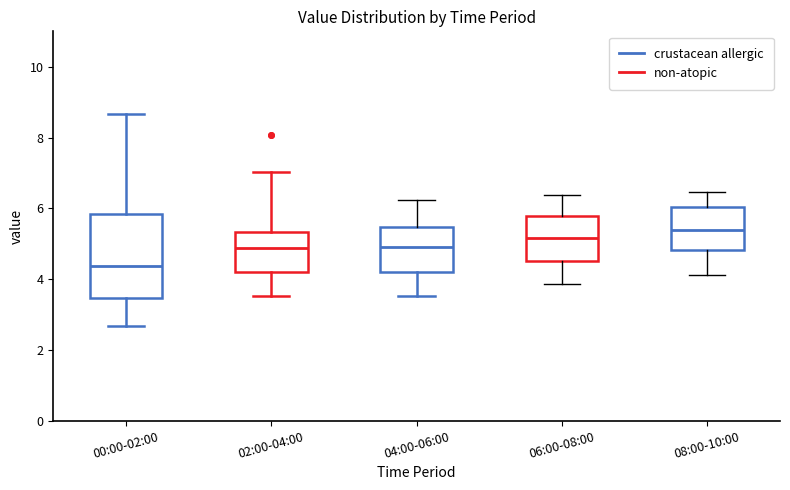

Reading left to right, read every box against the y-axis: the position of its median line, the range the box covers, and the ends of its whiskers. The values are not printed on the chart, so give them approximately, as read against the axis.

00:00-02:00: median 4.4, box 3.4 to 5.8, whiskers 2.6 to 8.6
02:00-04:00: median 4.8, box 4.2 to 5.4, whiskers 3.6 to 7.0
04:00-06:00: median 5.0, box 4.2 to 5.4, whiskers 3.6 to 6.2
06:00-08:00: median 5.2, box 4.6 to 5.8, whiskers 3.8 to 6.4
08:00-10:00: median 5.4, box 4.8 to 6.0, whiskers 4.2 to 6.4